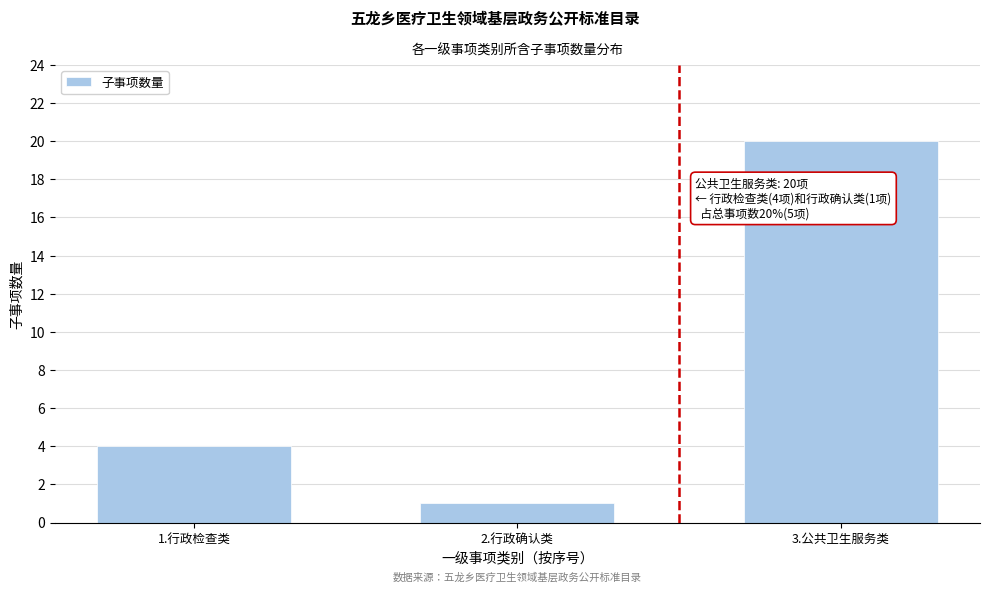

Reading left to right, what are all the values shown in this chart?

4	1	20